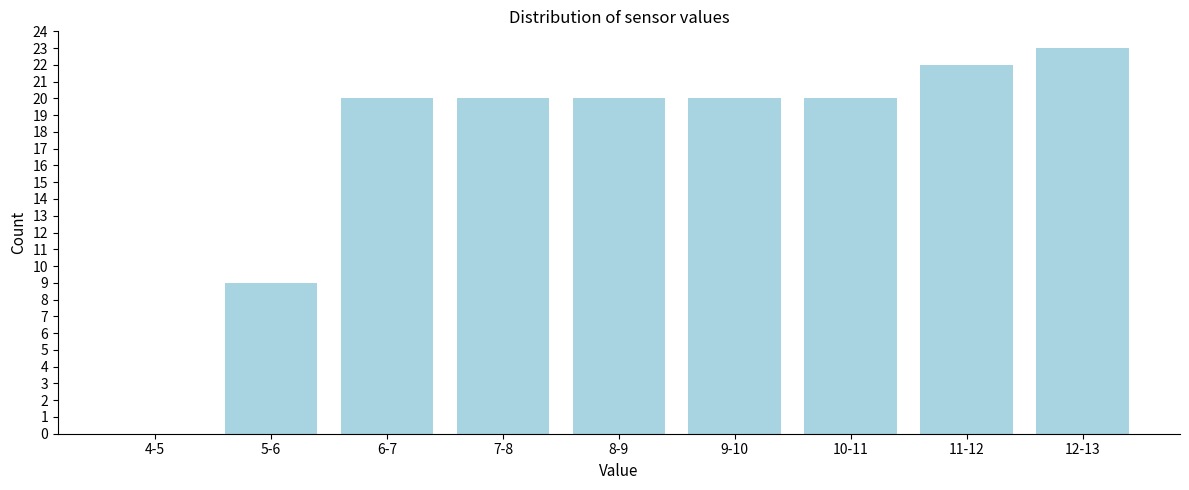

Reading right to left, extract all data points from this chart.

12-13=23	11-12=22	10-11=20	9-10=20	8-9=20	7-8=20	6-7=20	5-6=9	4-5=0